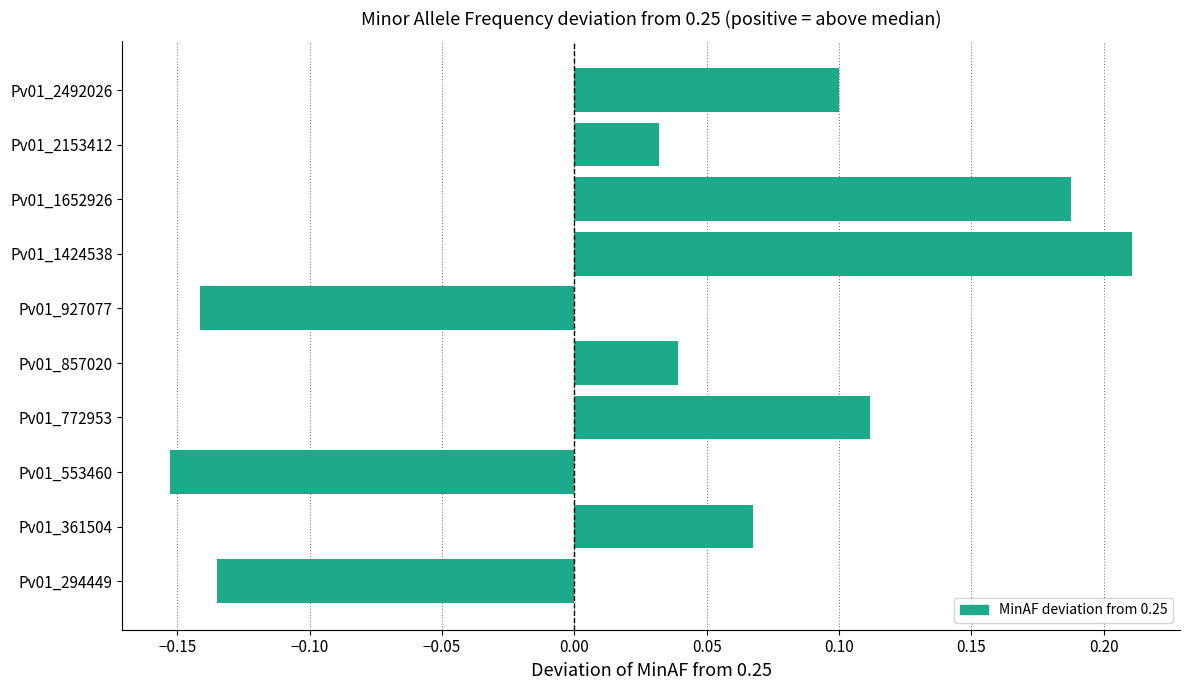

At which label is the value closest to 0?

Pv01_2153412